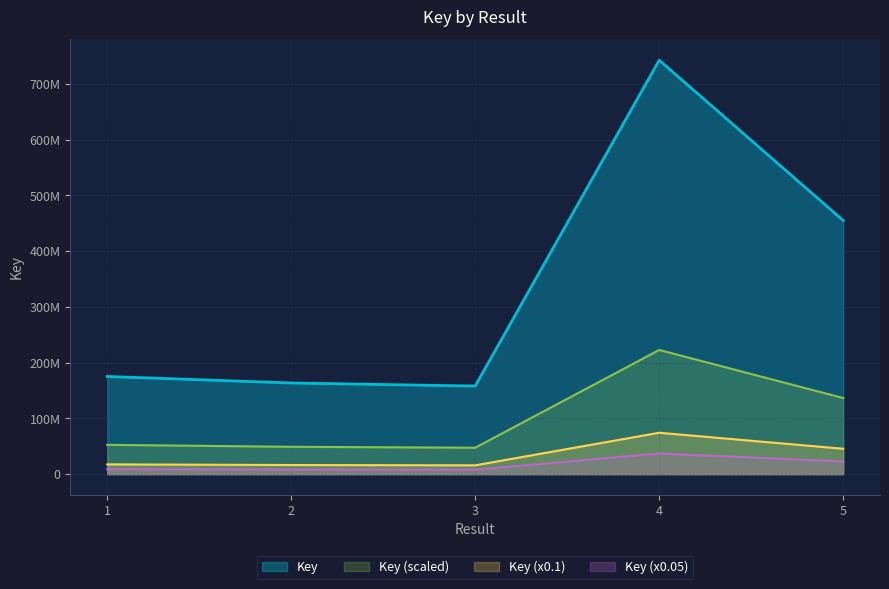

True or false: the data has more than 0 interior local peaks.

True